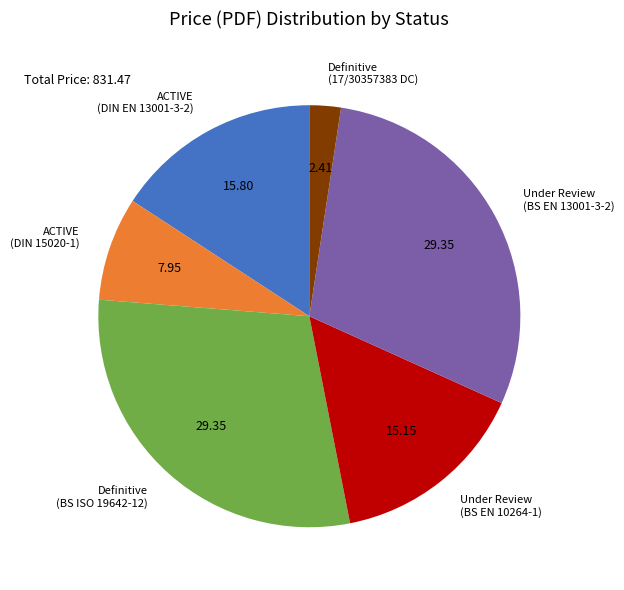

Between ACTIVE (DIN EN 13001-3-2) and Under Review (BS EN 13001-3-2), which is larger?

Under Review (BS EN 13001-3-2)